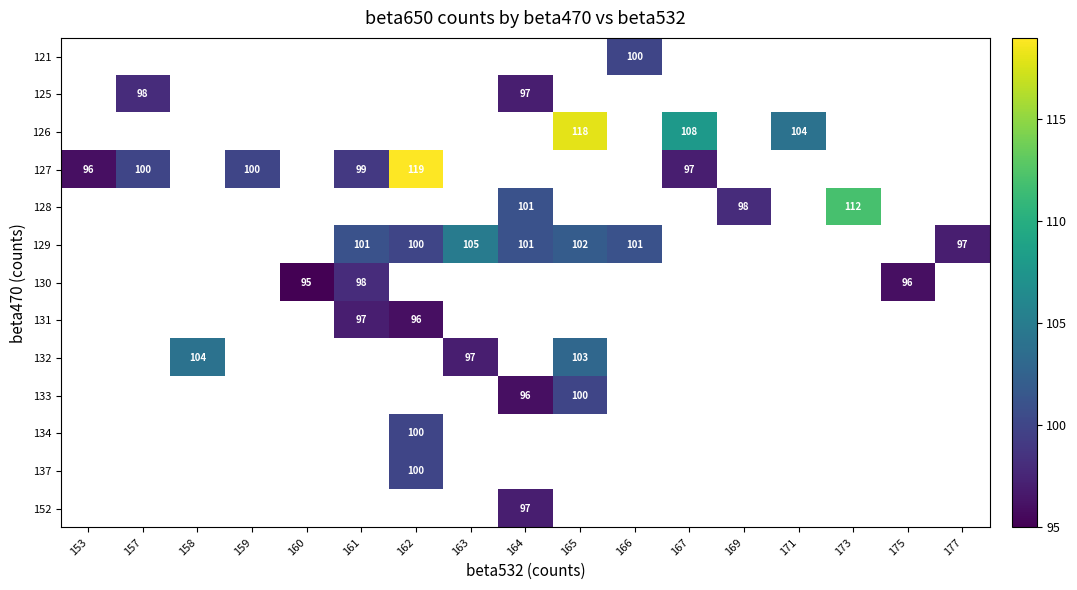

The value of 129 at 165 is 57. True or false?

False